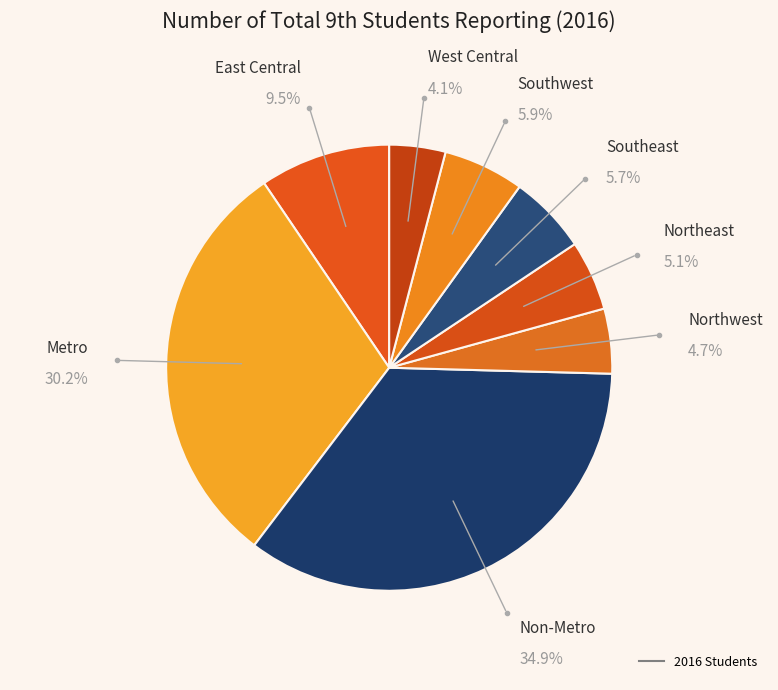

Count the number of slices in the pie.

8